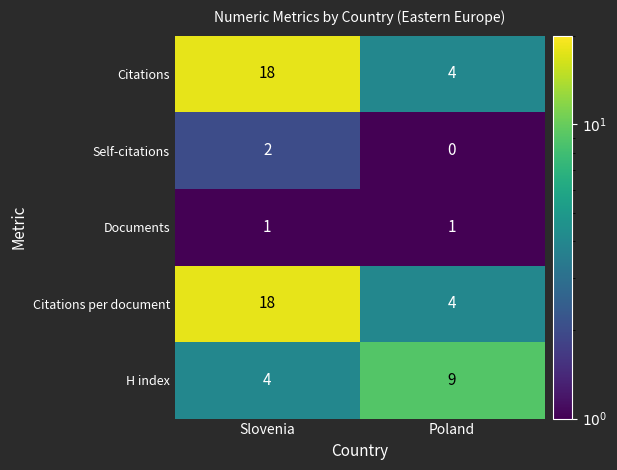

At which category does the chart reach its peak across all series?

Slovenia